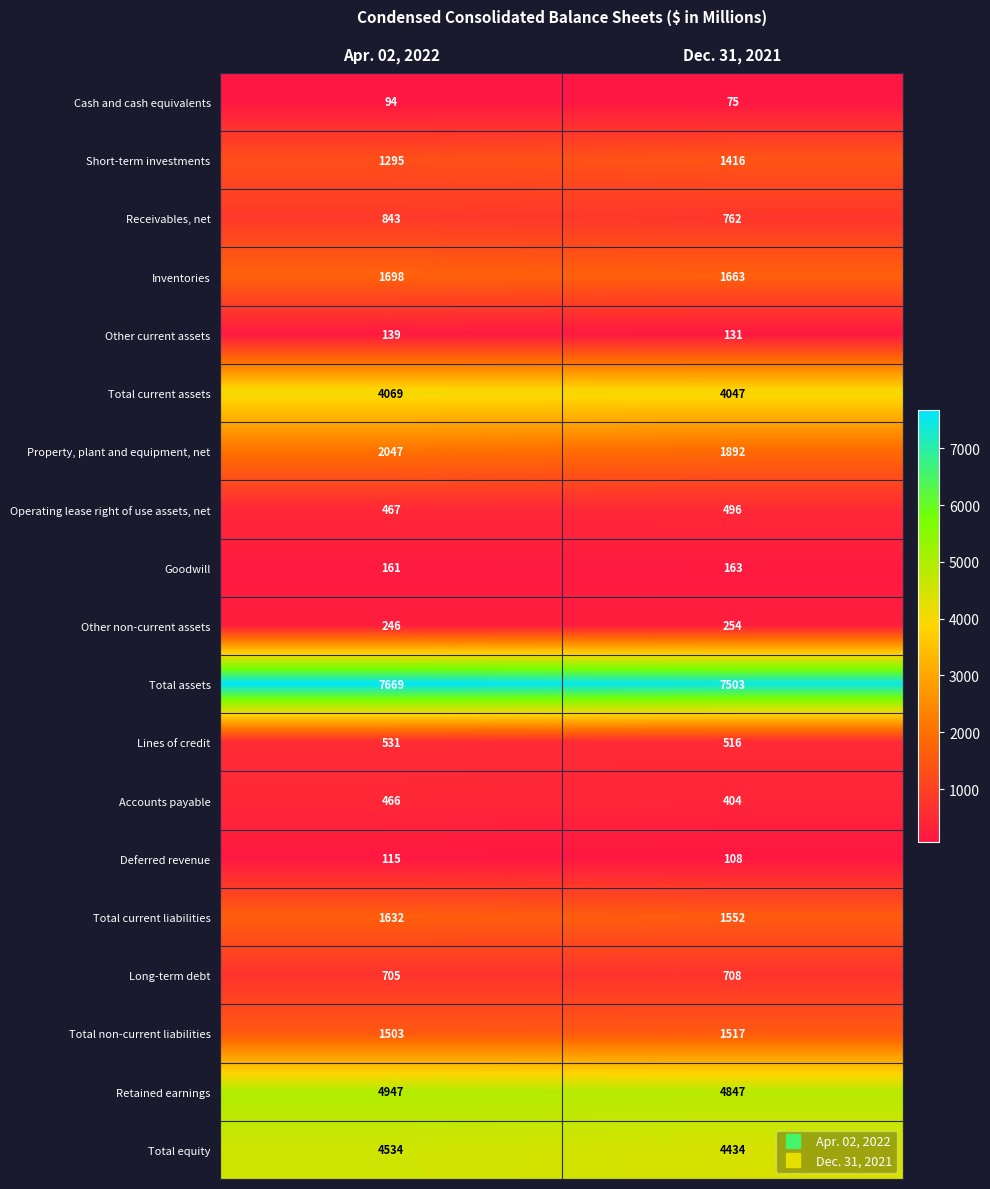

Which series has the largest range (max minus min)?

Total assets